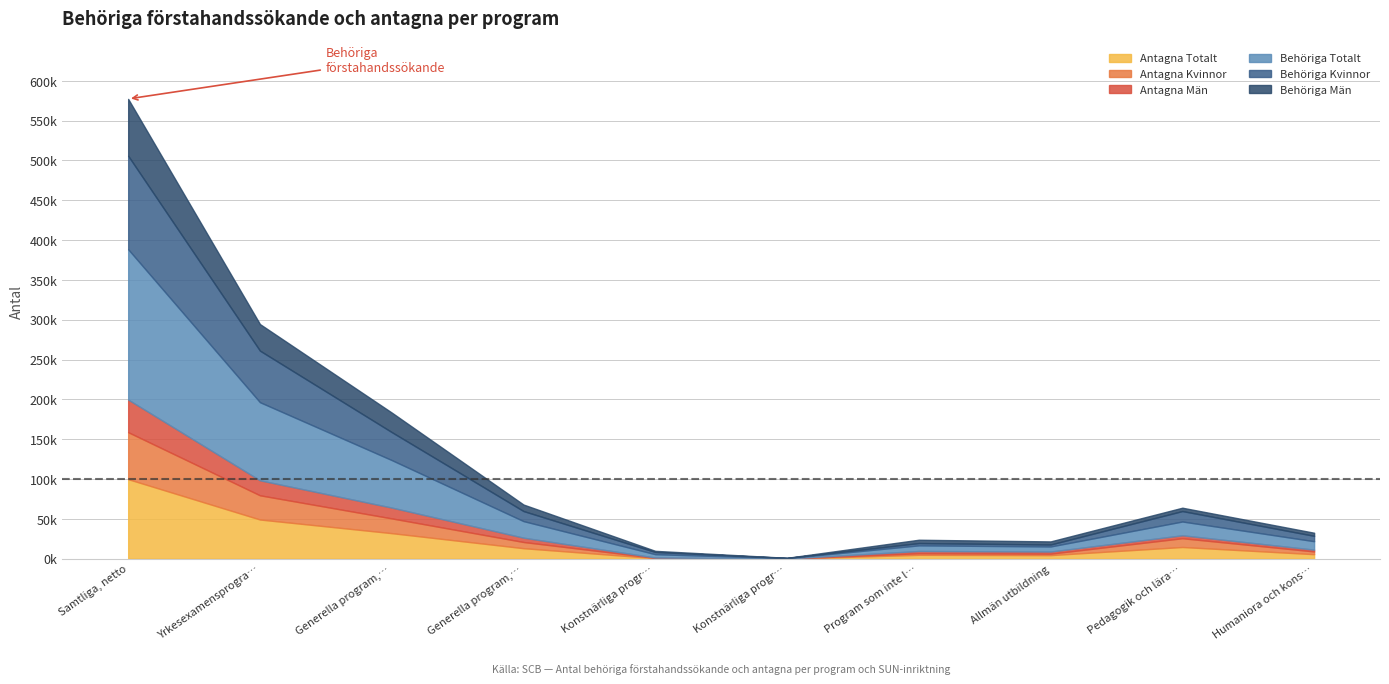

How many data points does each series have?

10